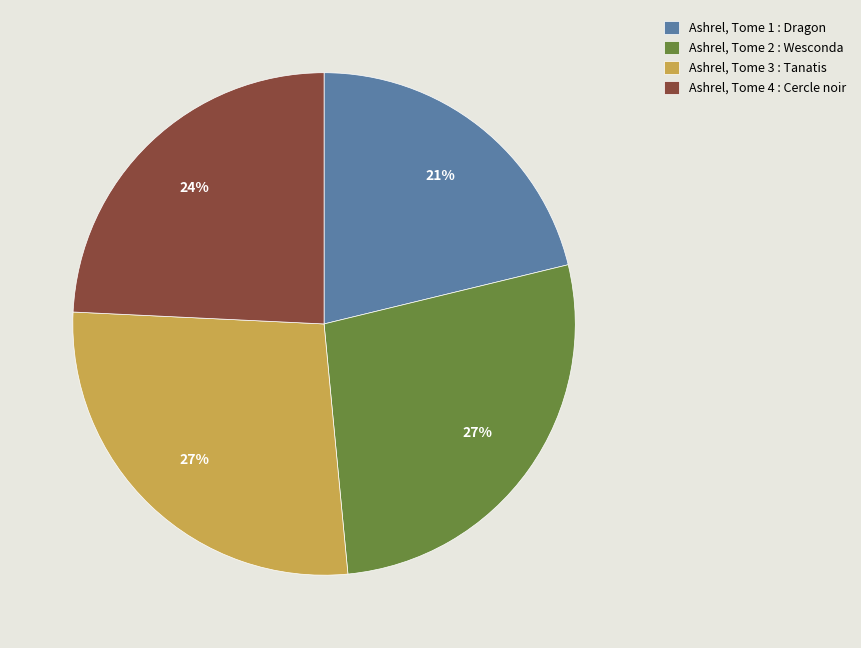

How many slices are in this pie chart?

4